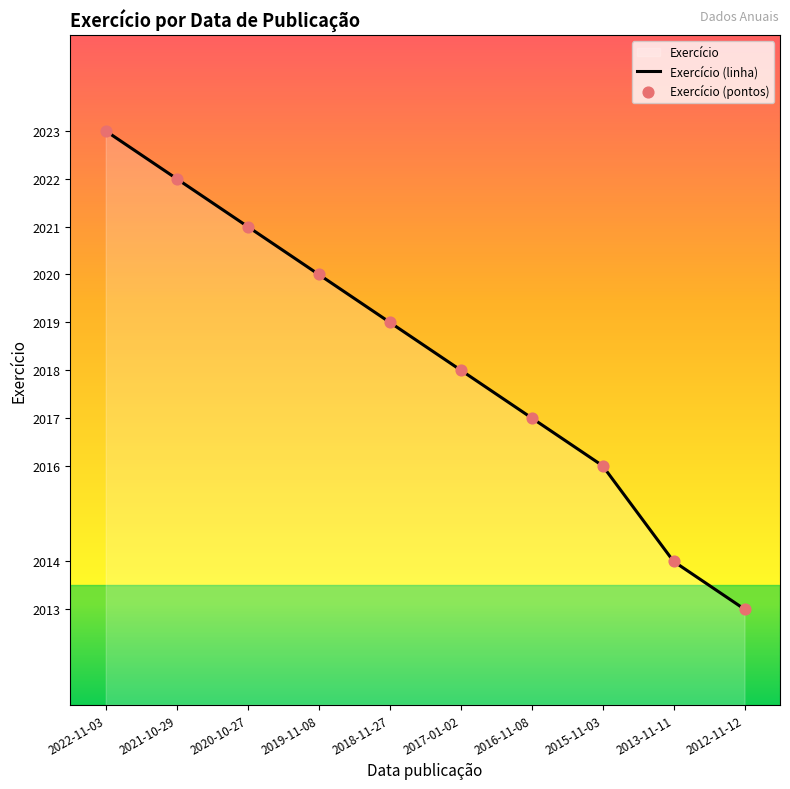

Which series contains the lowest Y value?

Exercício (linha)